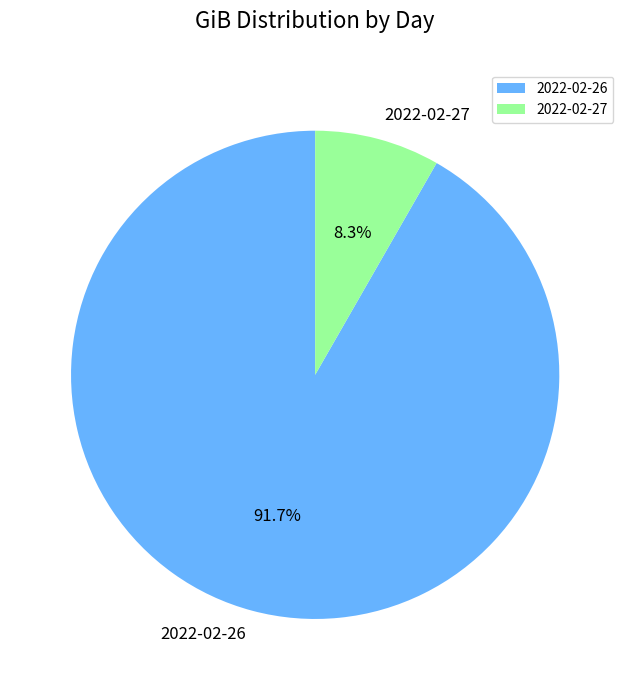

Between 2022-02-27 and 2022-02-26, which is larger?

2022-02-26